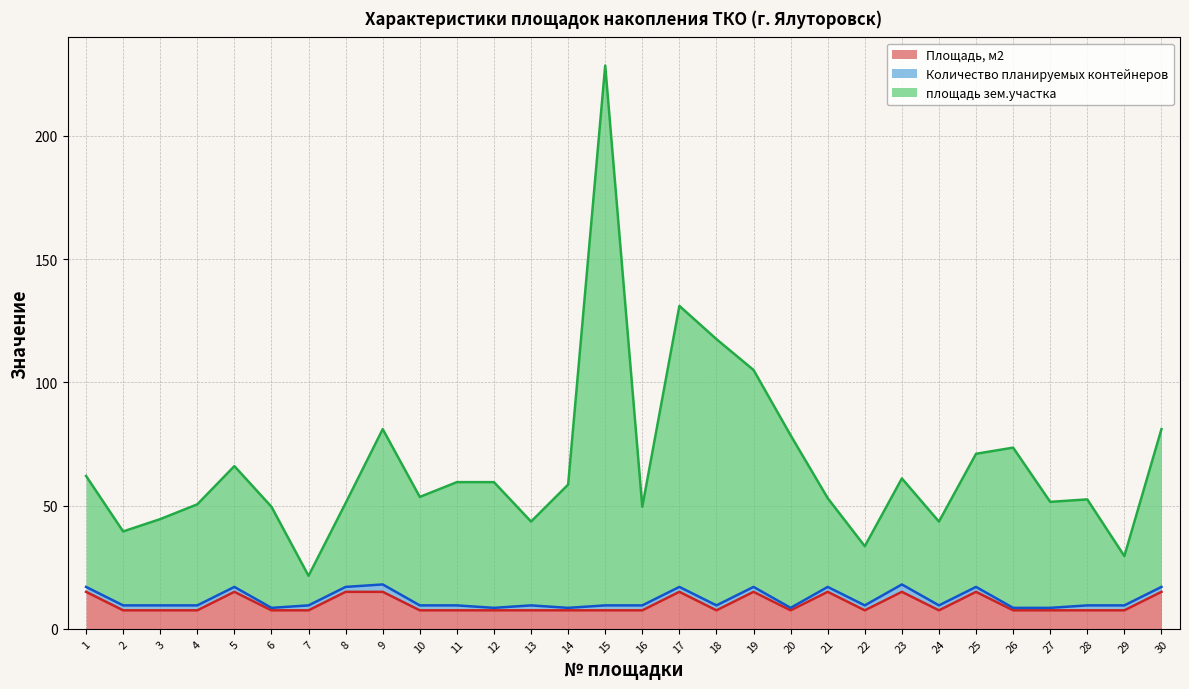

At which label is площадь зем.участка closest to 125?

17